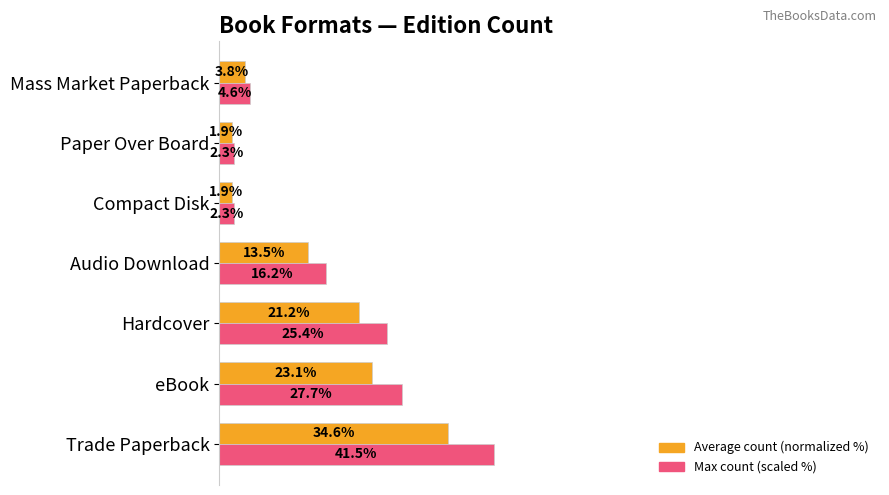

Where is Average count (normalized %) nearest to the value 18?

Hardcover